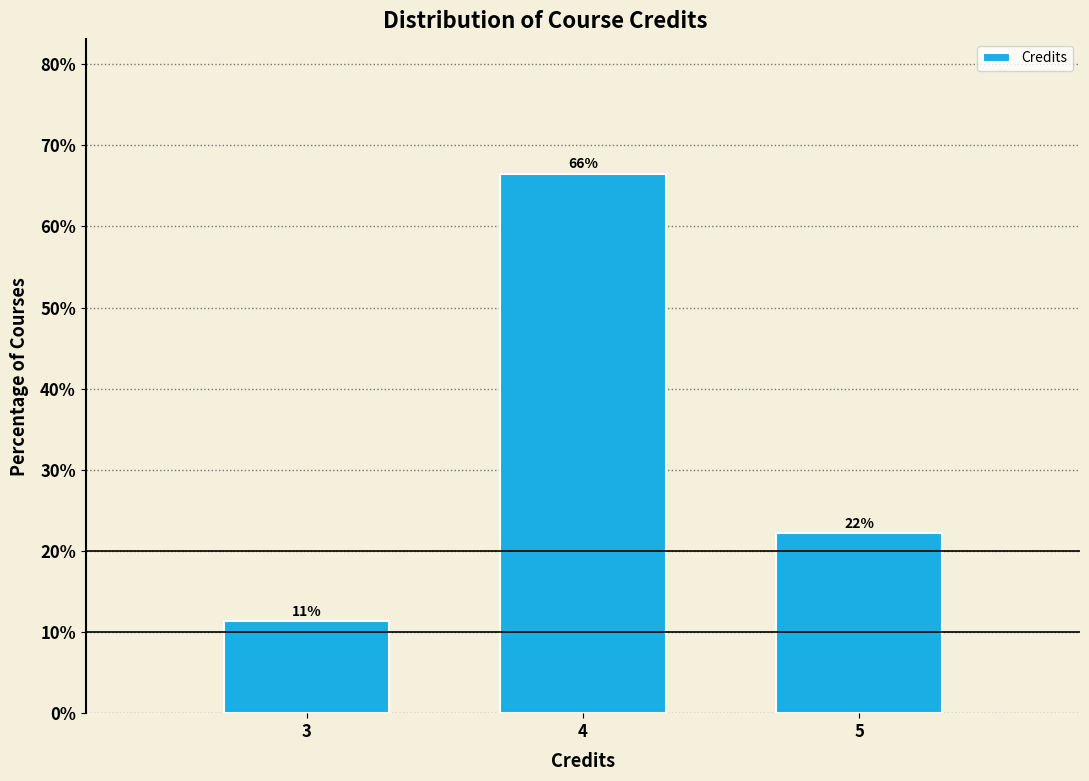

Are the bars horizontal?

No